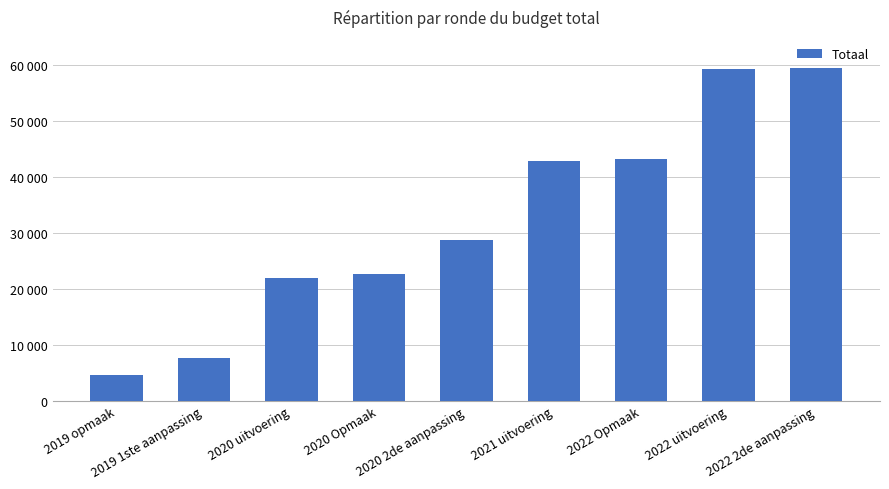

What value does the data have at 2022 uitvoering?

59191